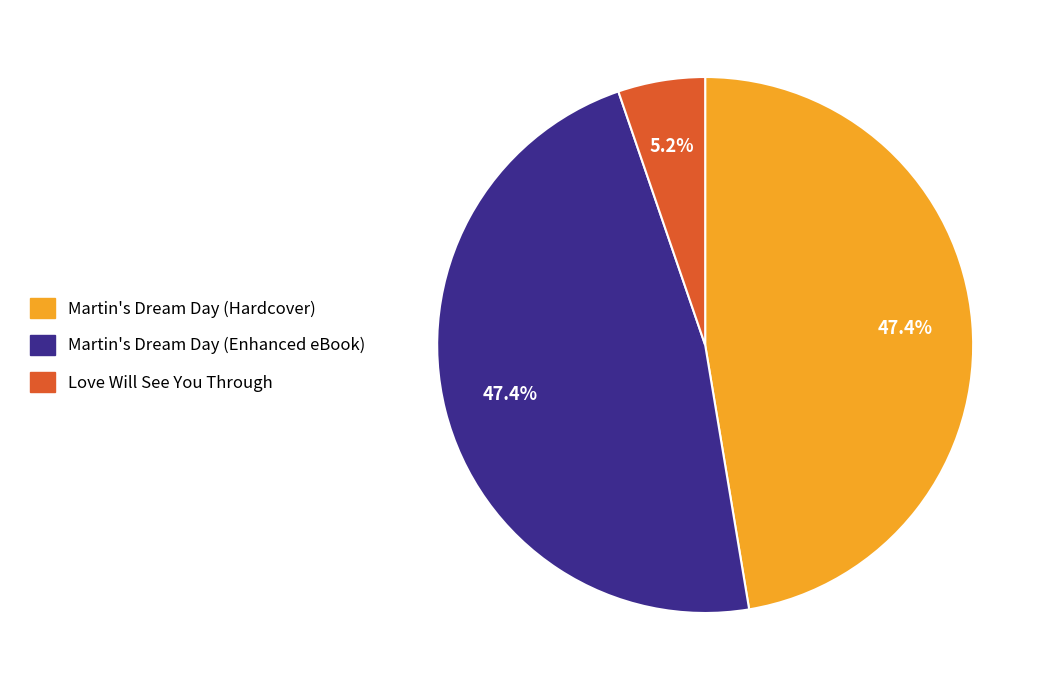

To the nearest percent, what is the difference between the Love Will See You Through and Martin's Dream Day (Enhanced eBook) slice percentages?

42%